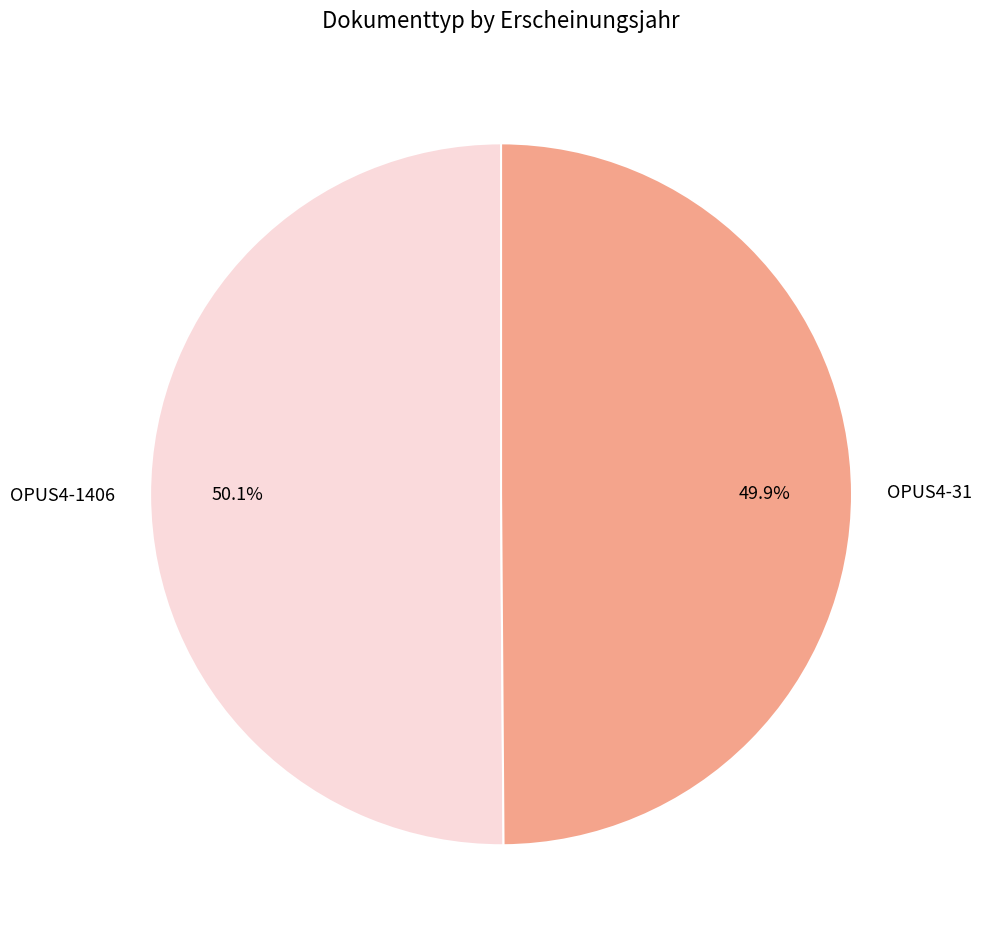

Combined, do OPUS4-1406 and OPUS4-31 account for over 50%?

Yes